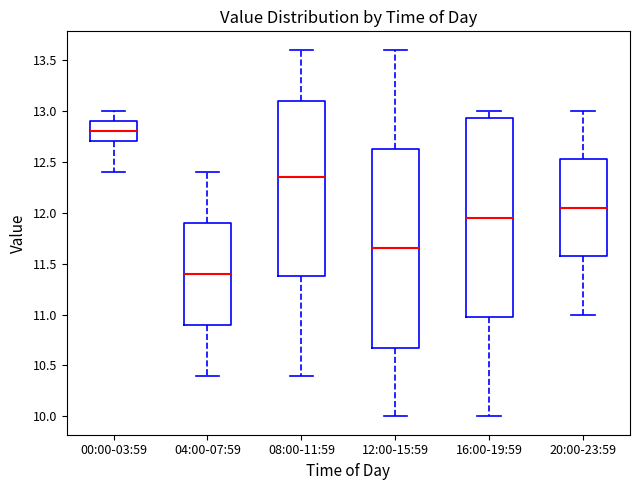

Which box's median line is the lowest?

04:00-07:59